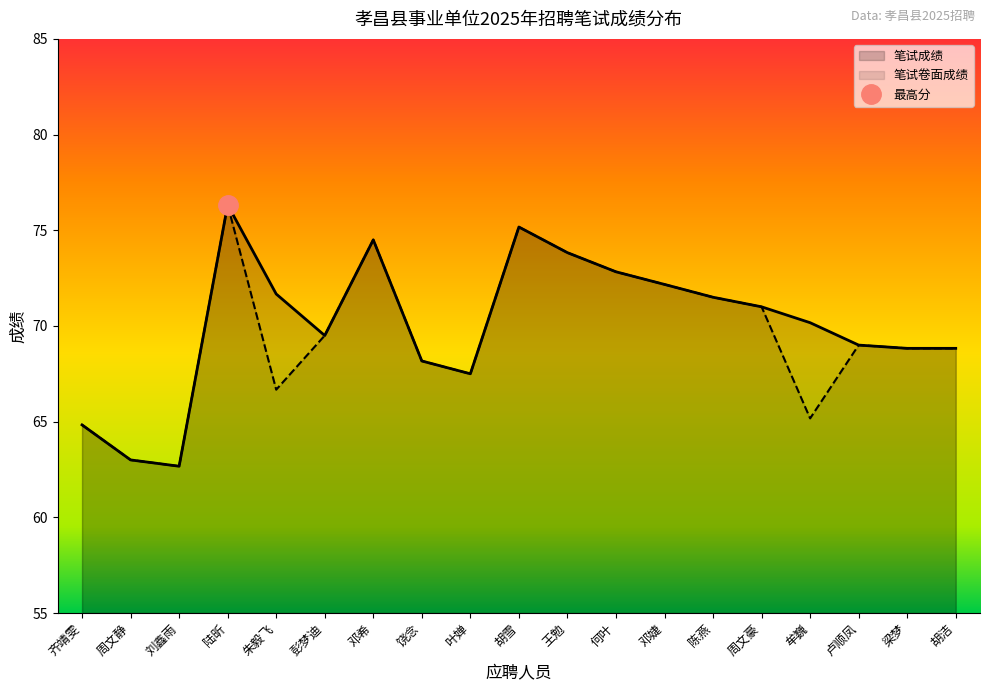

At which category is the sum across all series the highest?

陆昕